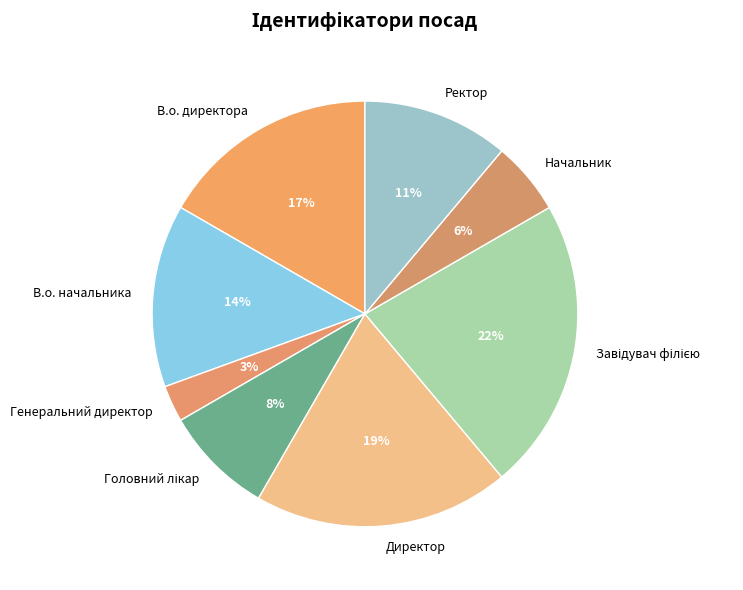

True or false: Начальник accounts for 1% of the total.

False